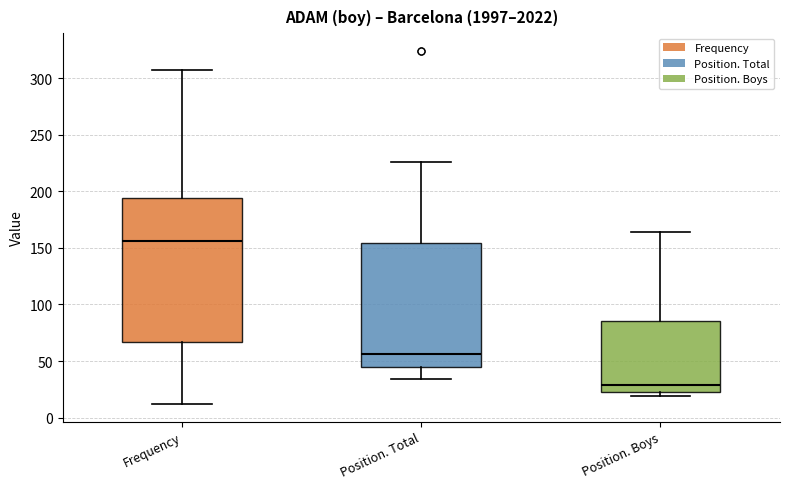

Reading left to right, transcribe this box plot: for each box, give where its median line is, the range the box spans, and where its two whiskers end, as read against the y-axis. The values are not printed on the chart, so give them approximately, as read against the axis.

Frequency: median 155, box 65 to 195, whiskers 10 to 305
Position. Total: median 55, box 45 to 155, whiskers 35 to 225
Position. Boys: median 30, box 25 to 85, whiskers 20 to 165